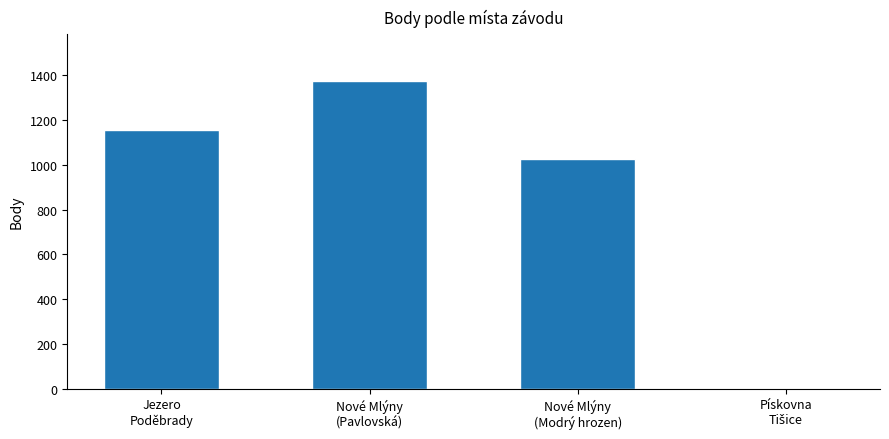

What is the maximum value shown in the chart?

1376